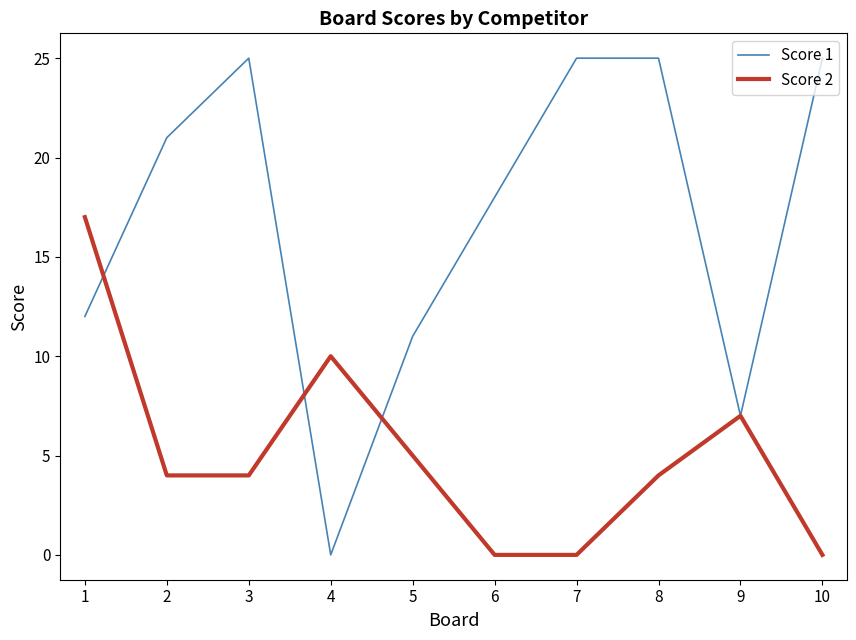

At which label is Score 2 closest to 8?

9